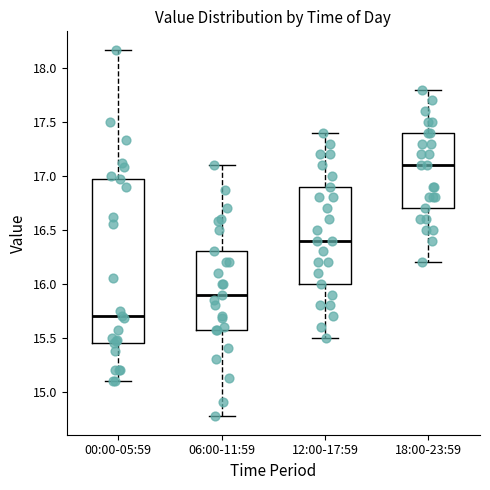

Which box is the tallest, from its lower edge to its upper edge?

00:00-05:59